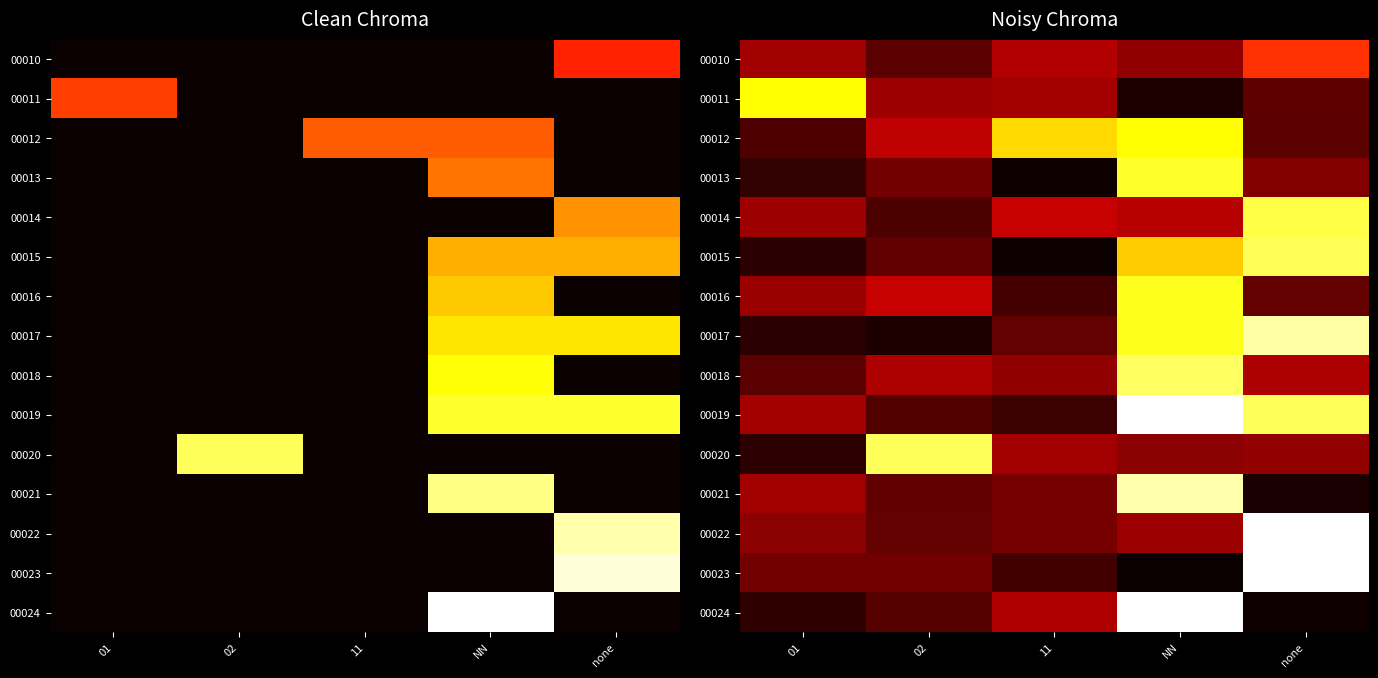

The 00021 series shows 0.9 at NN. True or false?

True